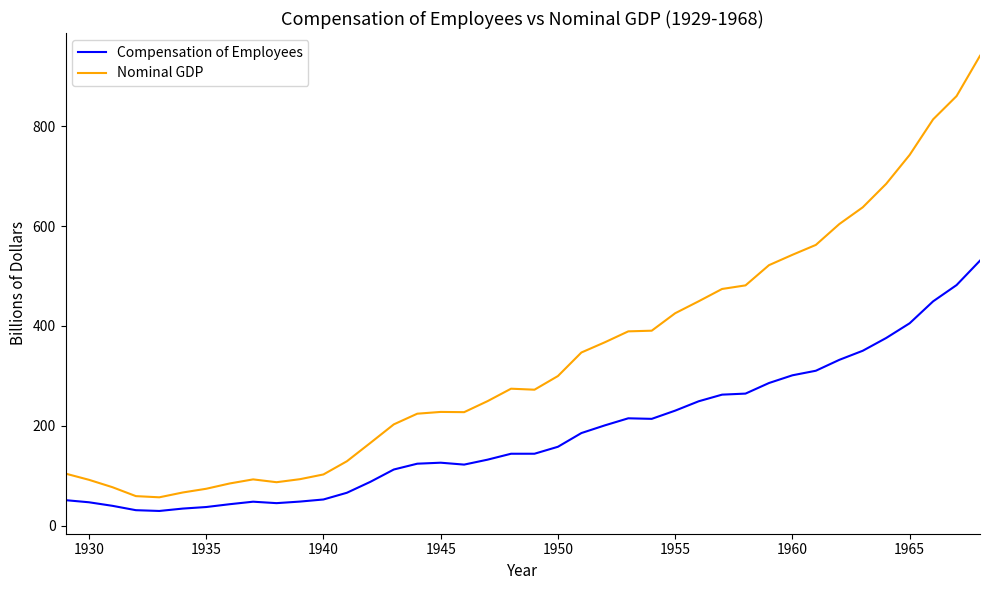

What is the highest value of the Nominal GDP series?

940.7